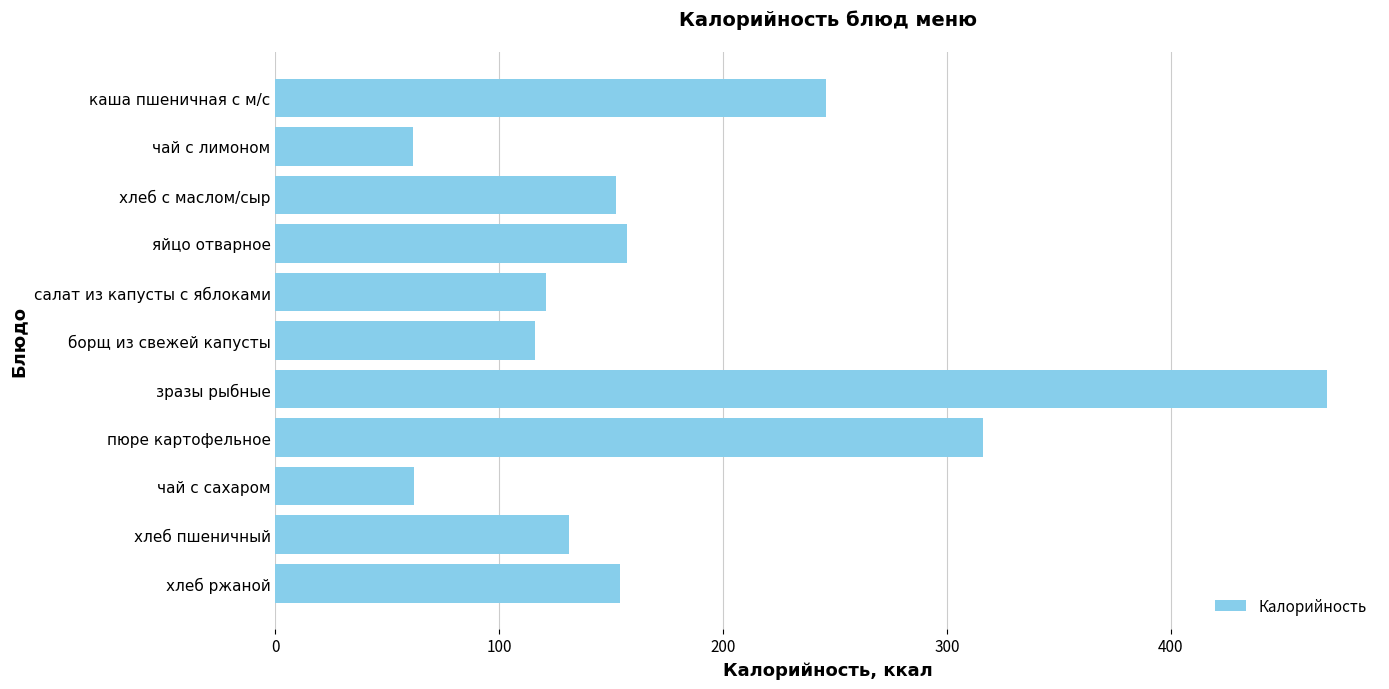

What is the sum of all values?

1986.6